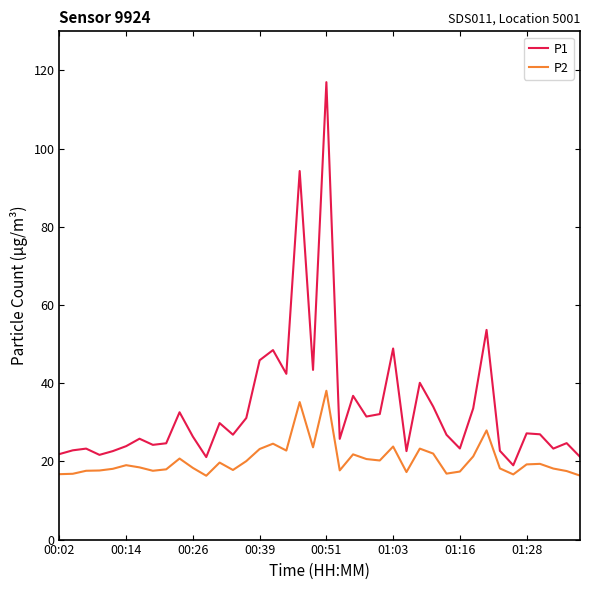

Which series has the largest total across all categories?

P1